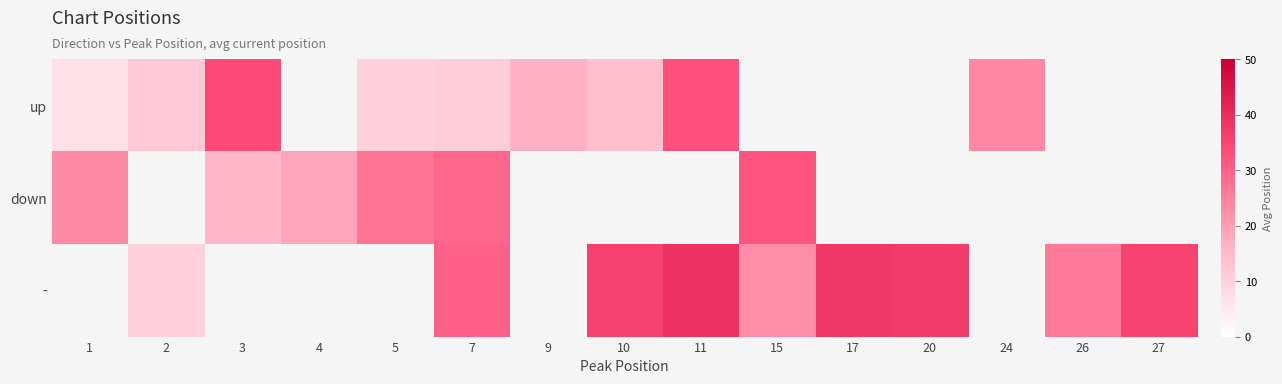

What is the total value across all series at 7?

70.0